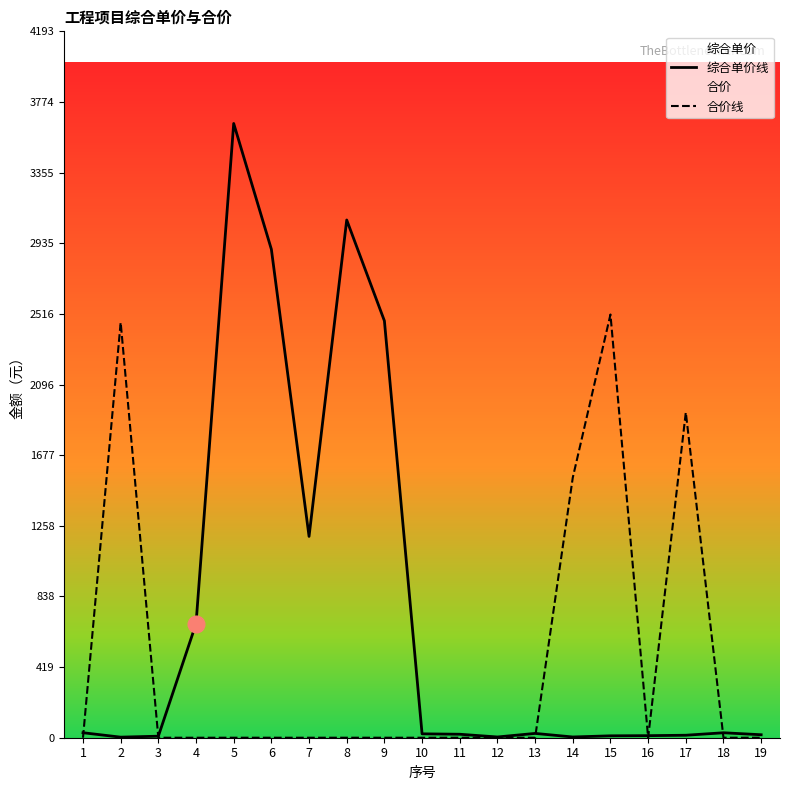

What value does the 综合单价线 series have at 10?

23.0